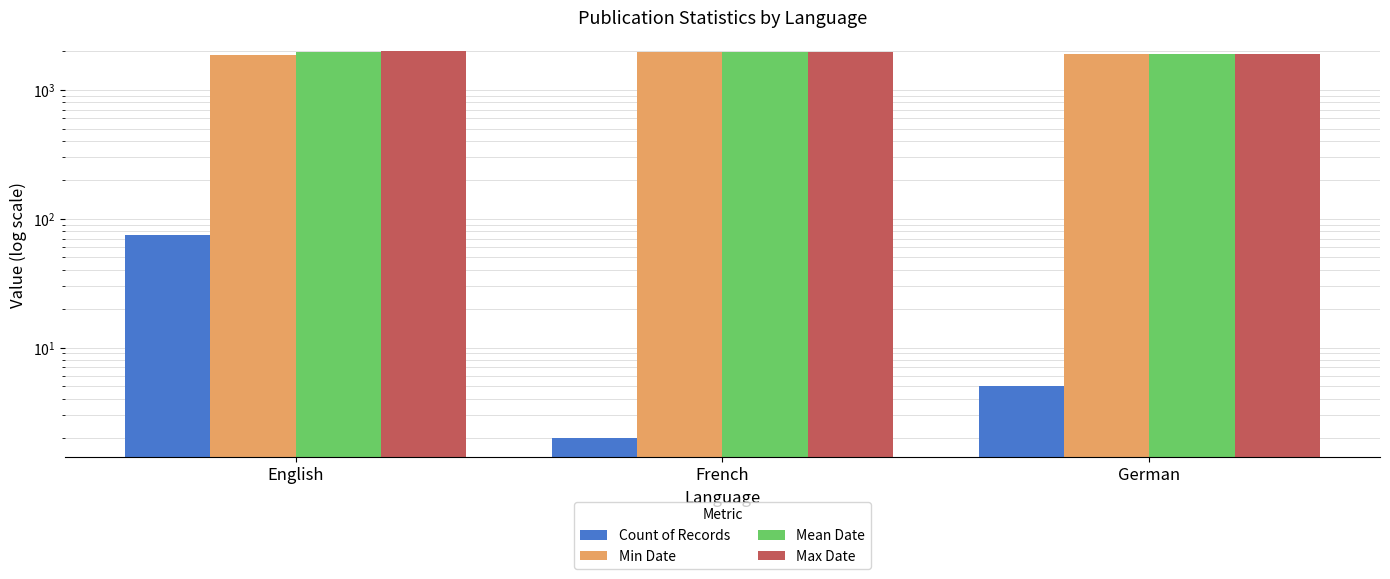

Which series changed the most between French and German?

Min Date